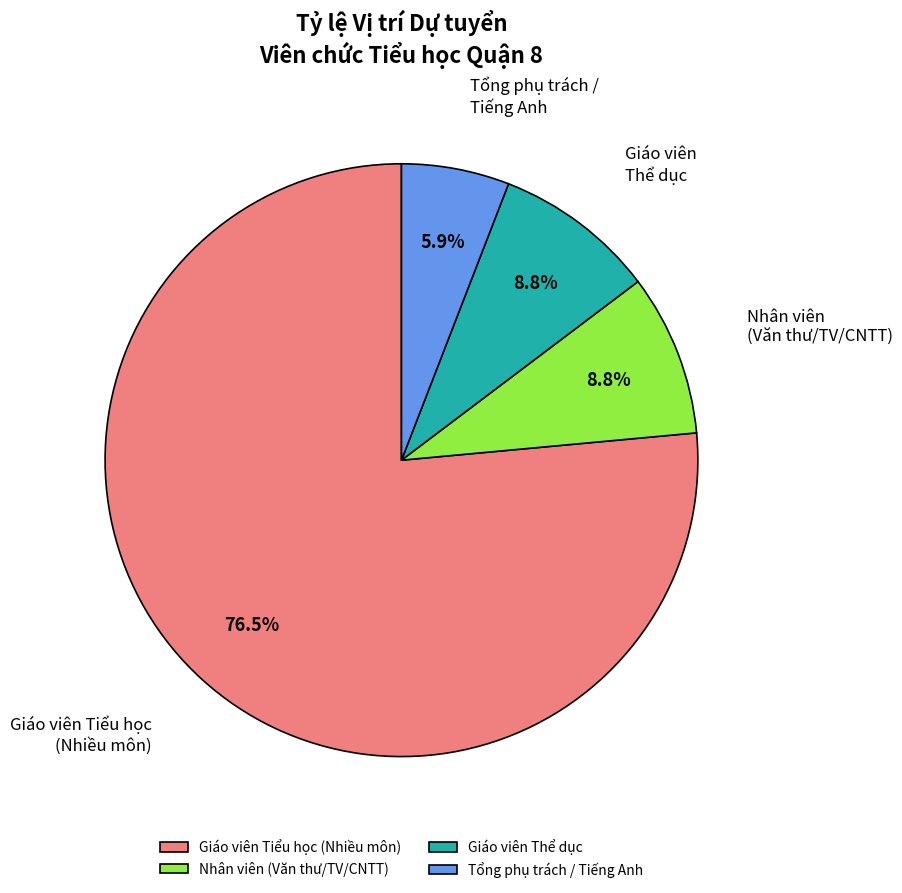

What is the majority slice?

Giáo viên Tiểu học (Nhiều môn)